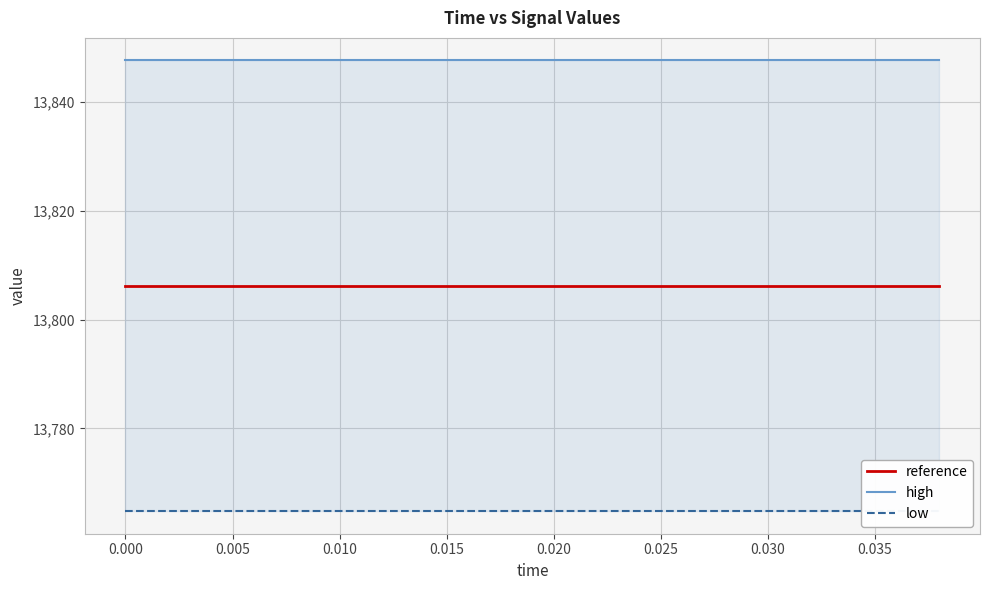

What is the maximum value for high?

13847.6